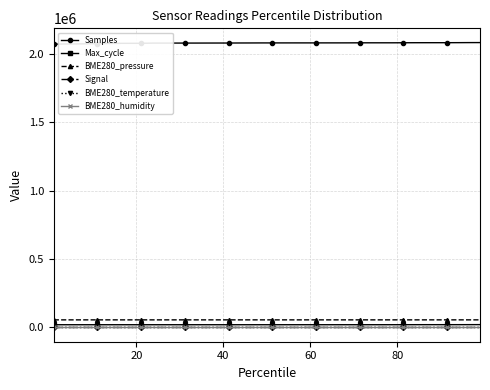

True or false: BME280_temperature and BME280_pressure intersect in this chart.

False